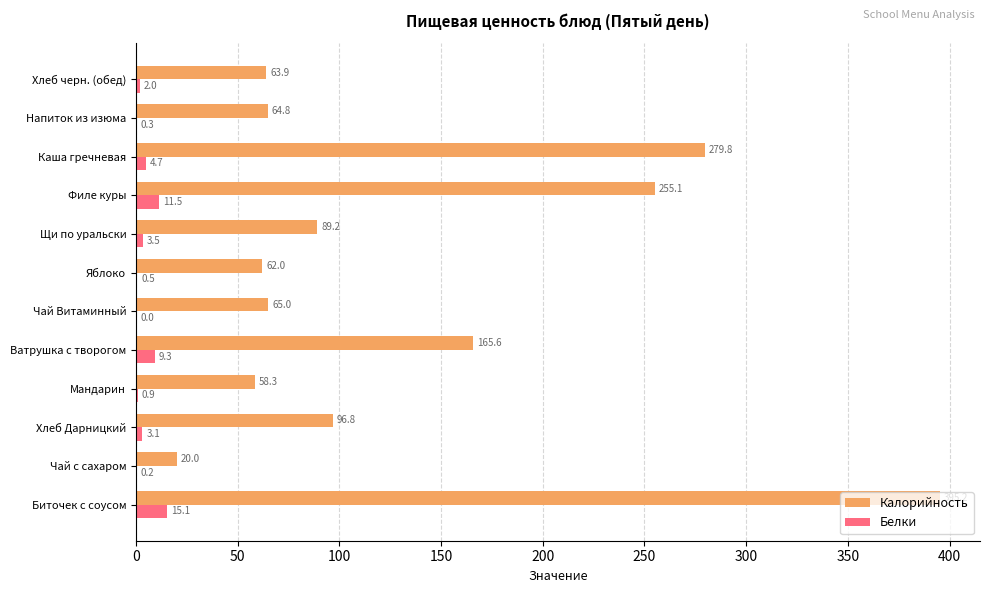

What is the sum of all Калорийность values?

1615.7